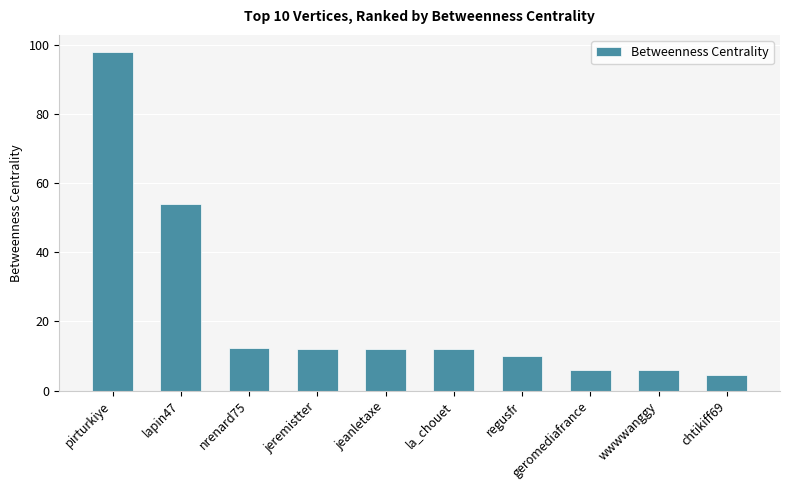

The value at regusfr is 6.2. True or false?

False